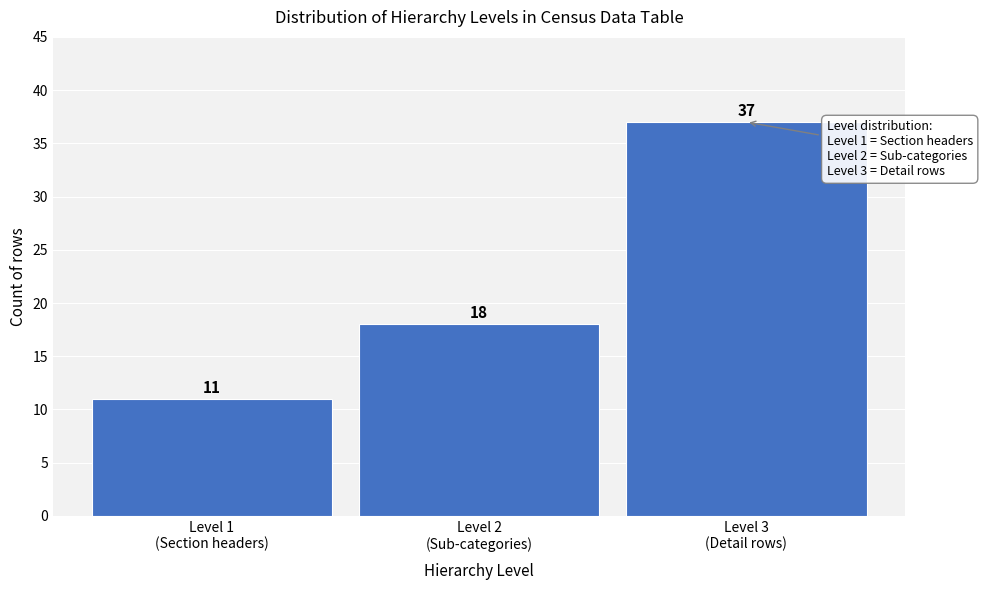

Reading left to right, extract all data points from this chart.

11	18	37